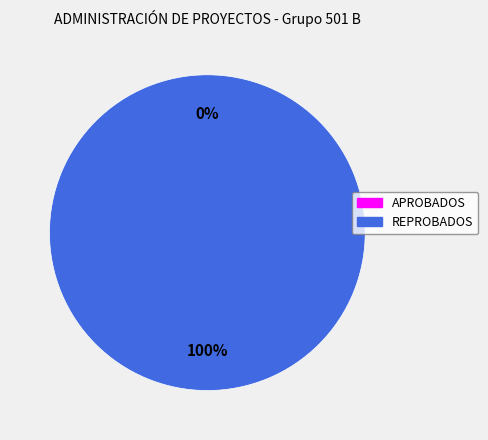

How many segments does this pie chart have?

2